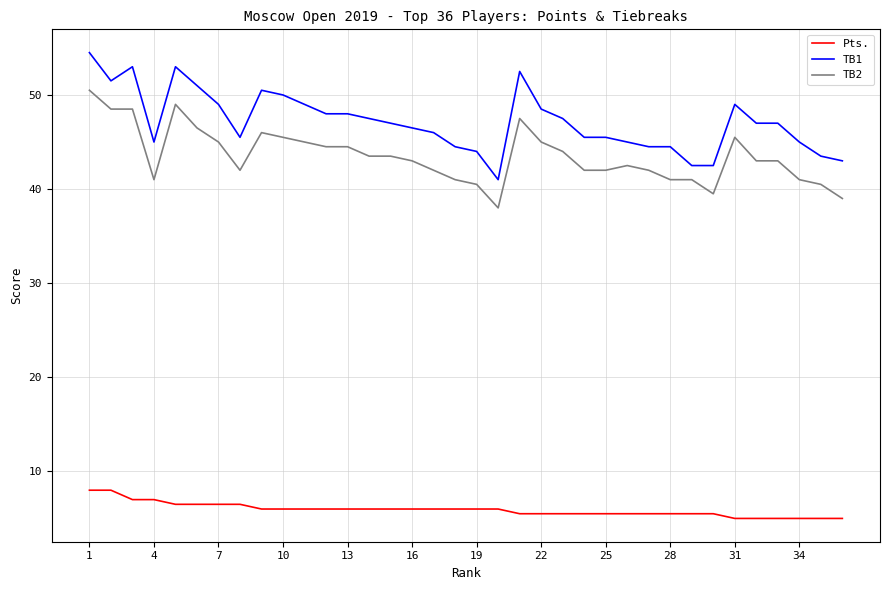

What is the average value of the TB1 series?

47.2